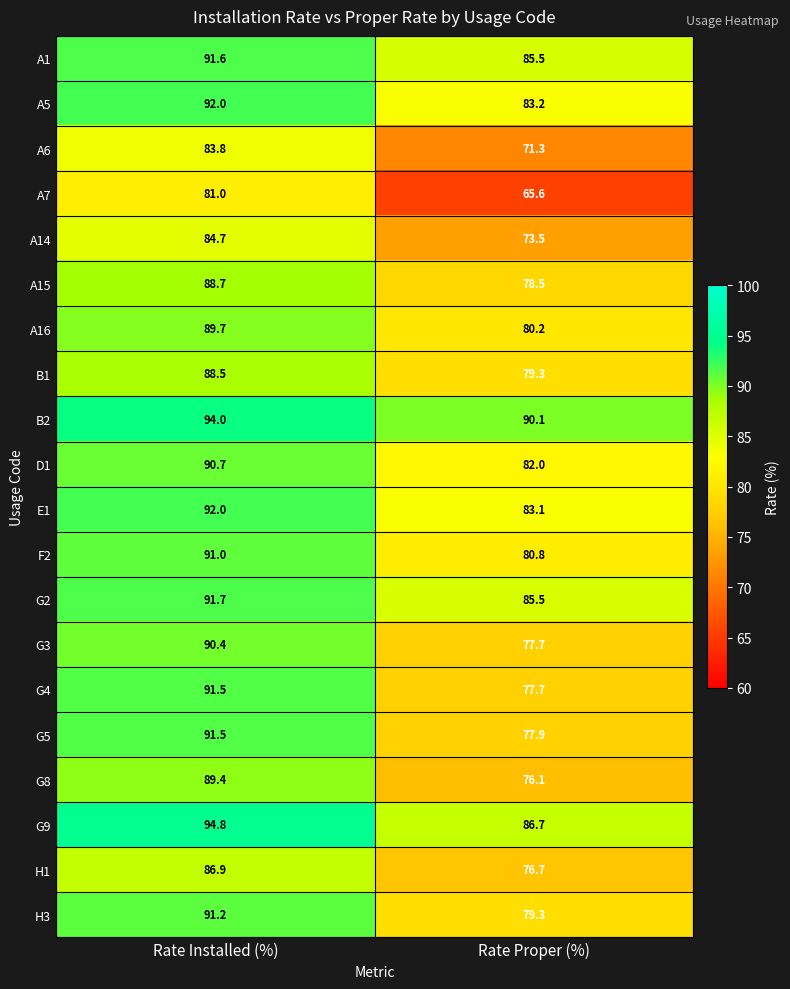

Is it true that A7 equals 65.6 at Rate Proper (%)?

True